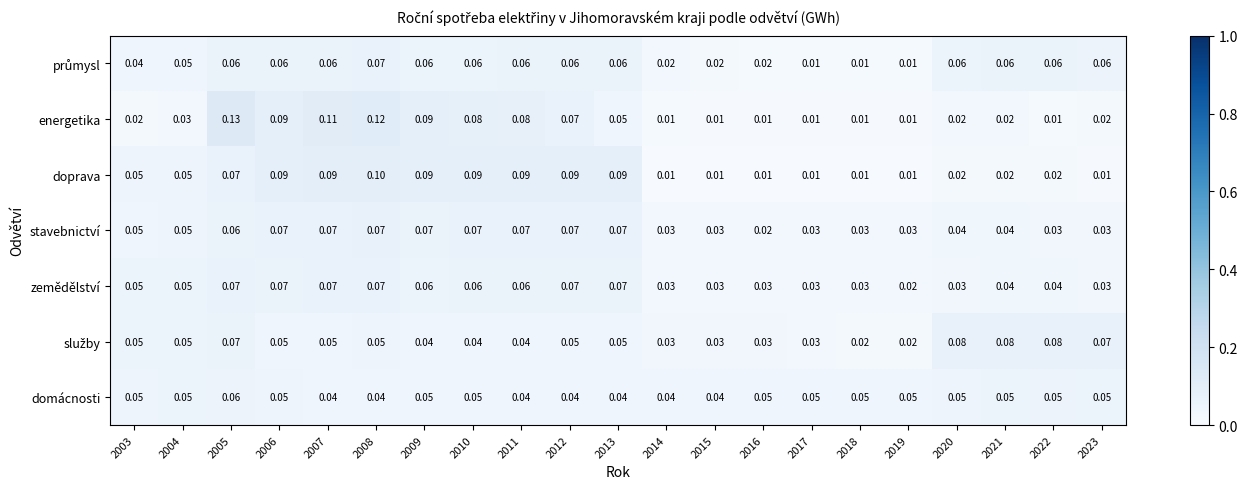

Which series changed the most between 2006 and 2007?

energetika